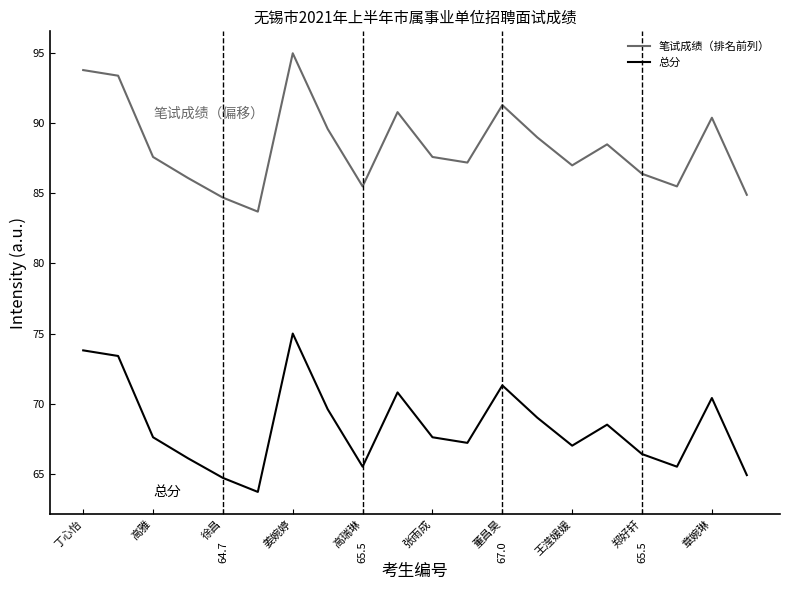

Rank the series by their average value, from lowest to highest.

总分, 笔试成绩（排名前列）